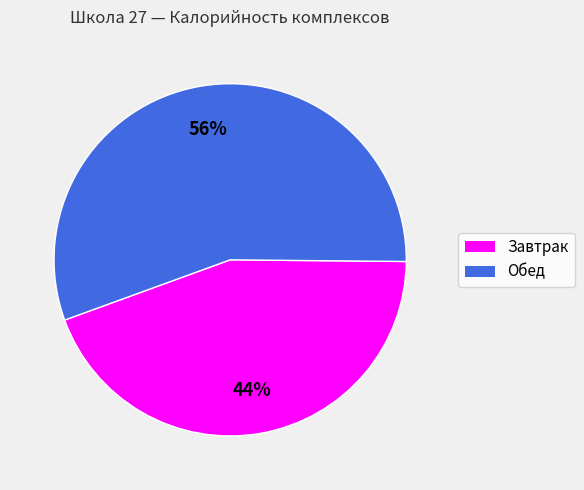

How many segments does this pie chart have?

2